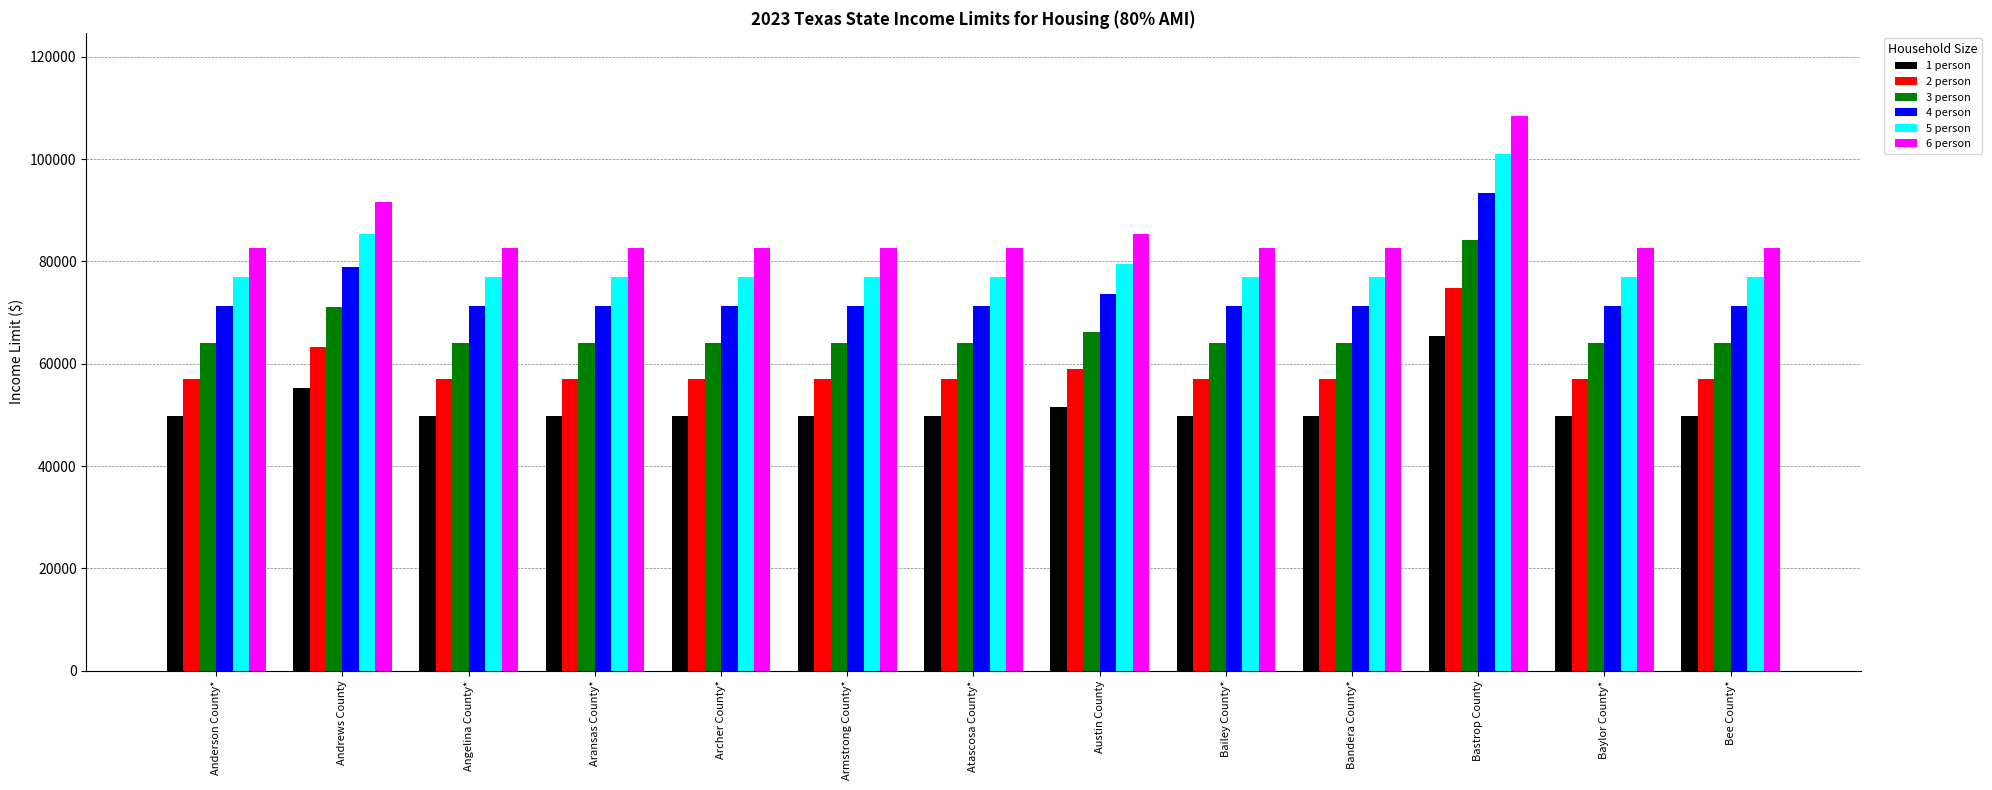

Are the bars horizontal?

No